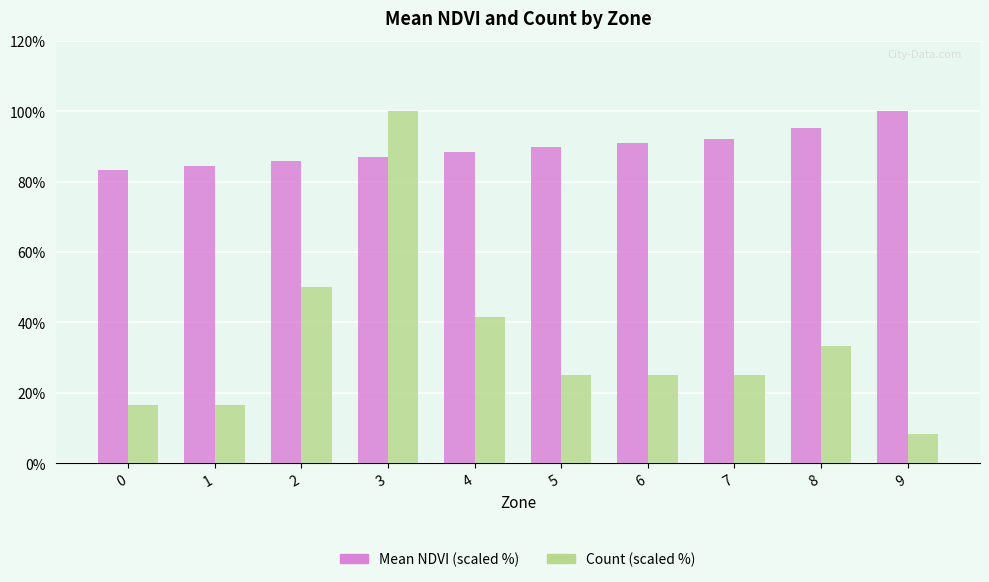

What value does the Count (scaled %) series have at 5?

25.0